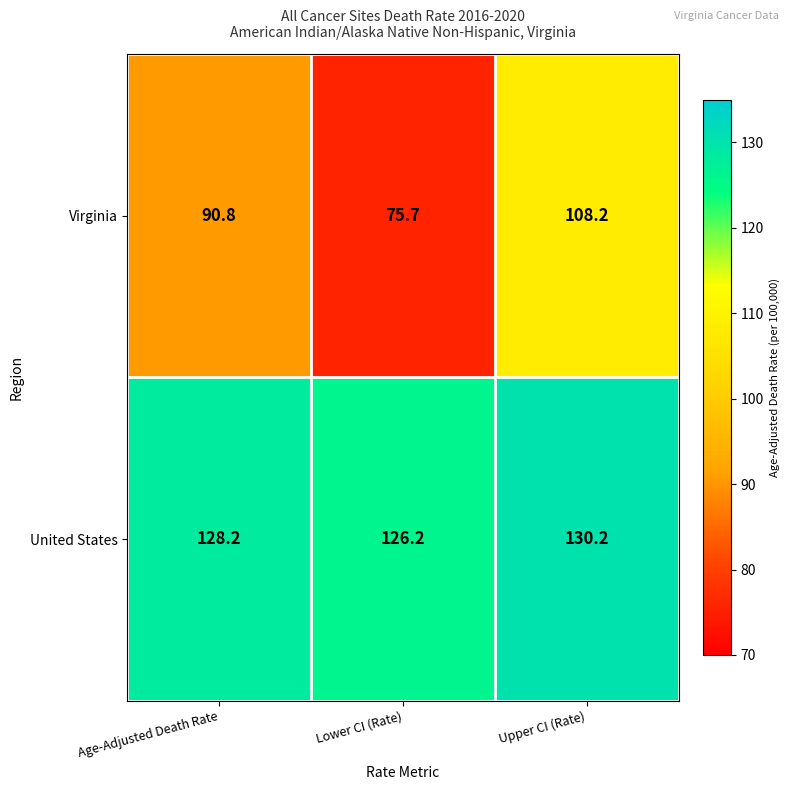

Is the value of Virginia at Upper CI (Rate) greater than the value of United States at Age-Adjusted Death Rate?

No